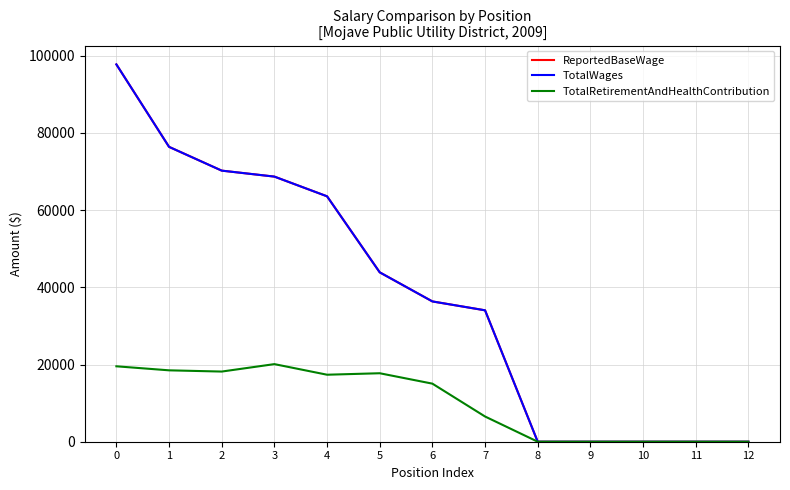

True or false: TotalWages has more than 1 interior local peaks.

False